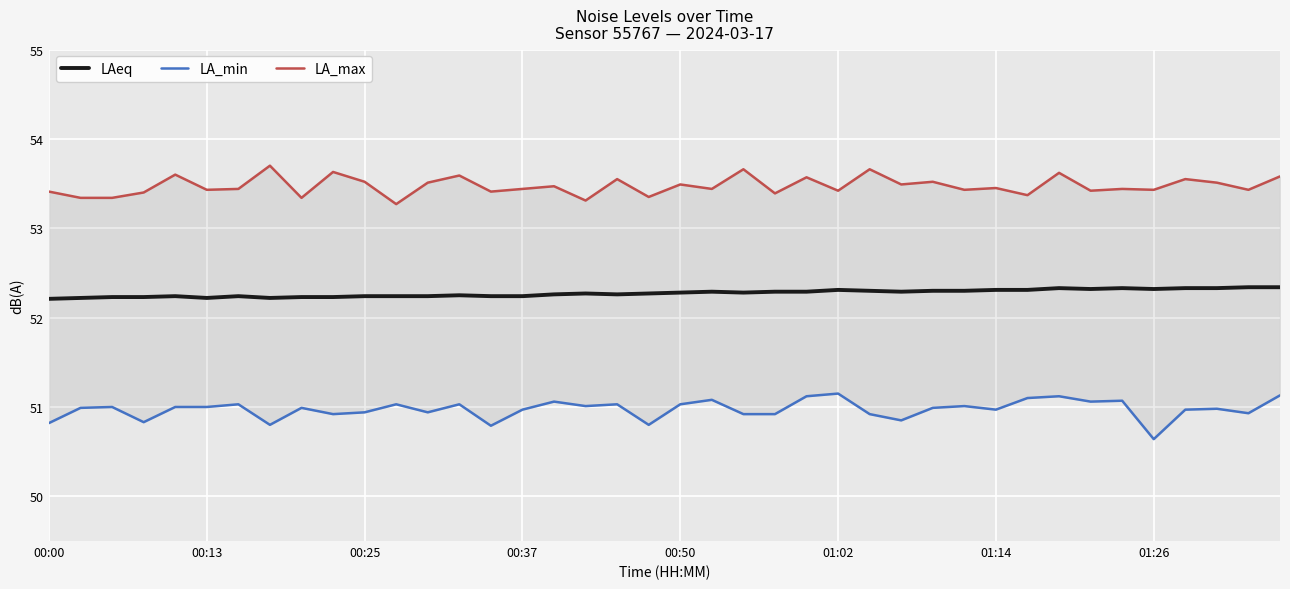

Is the value of LAeq at 36 greater than the value of LA_min at 00:00?

Yes